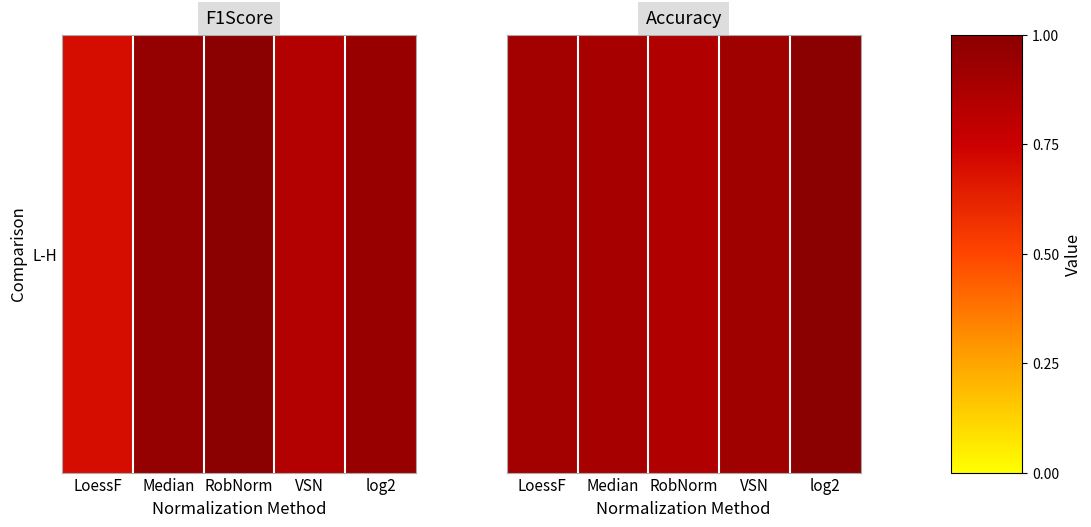

Which category has the lowest value across all series?

RobNorm